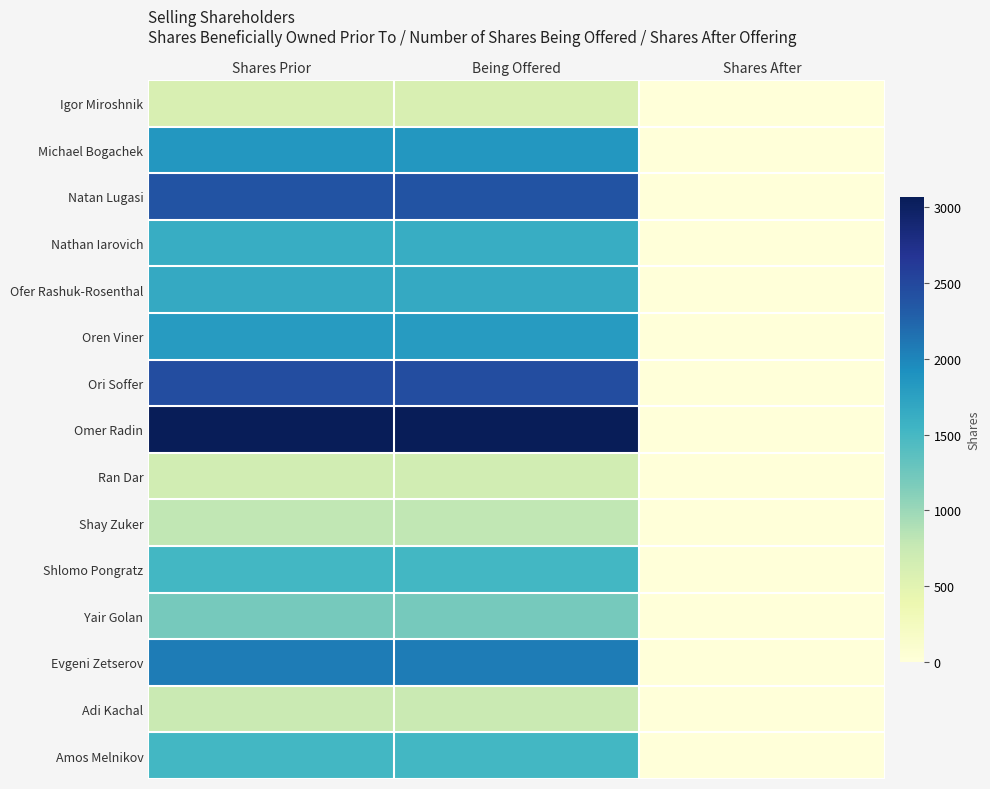

At how many categories does at least one series exceed 113?

2